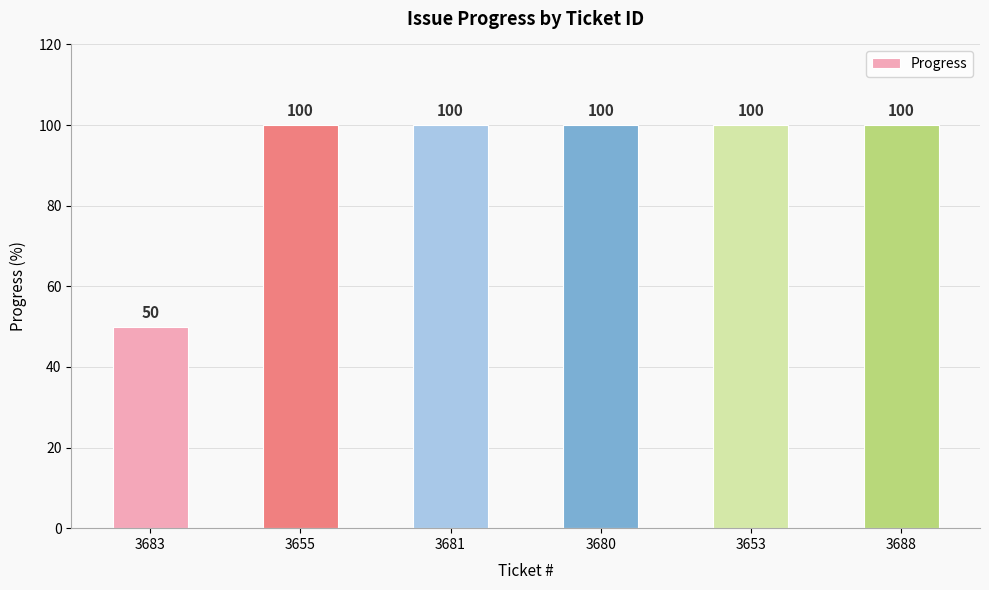

True or false: the data shows 65 at 3680.

False